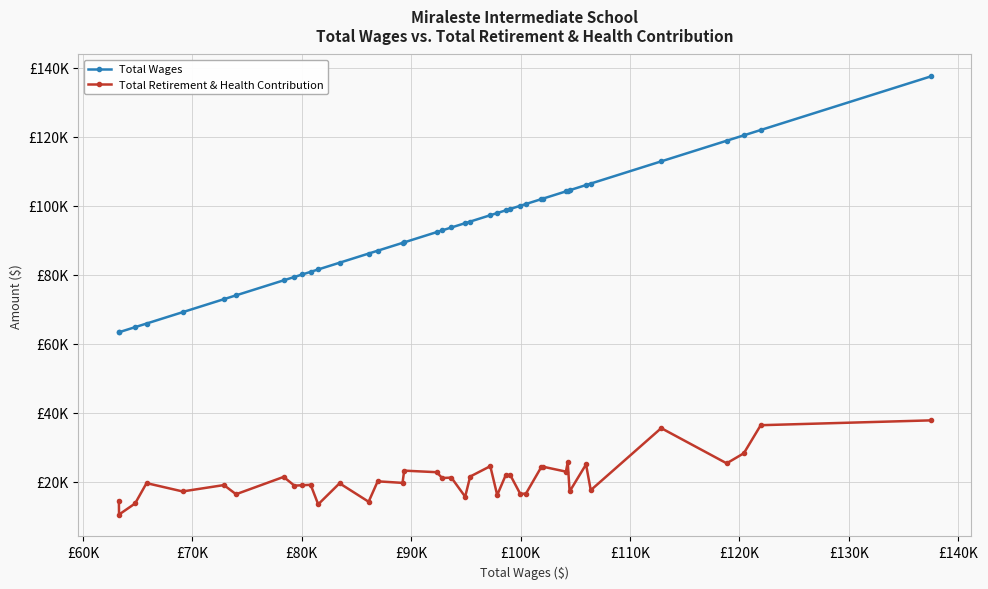

What are all the series names shown in the legend?

Total Wages, Total Retirement & Health Contribution